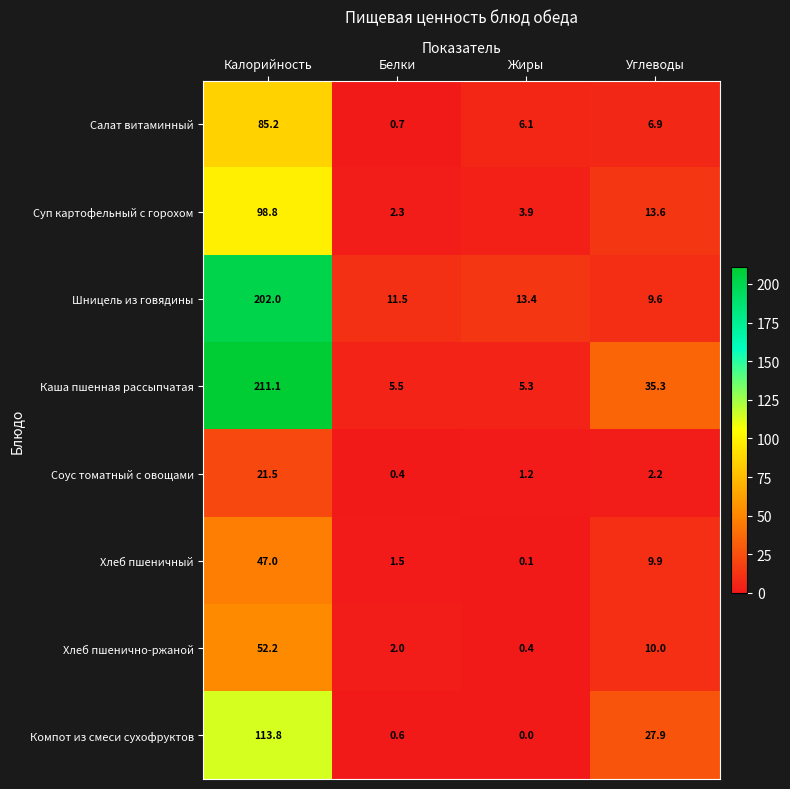

At which category is the sum across all series the highest?

Калорийность